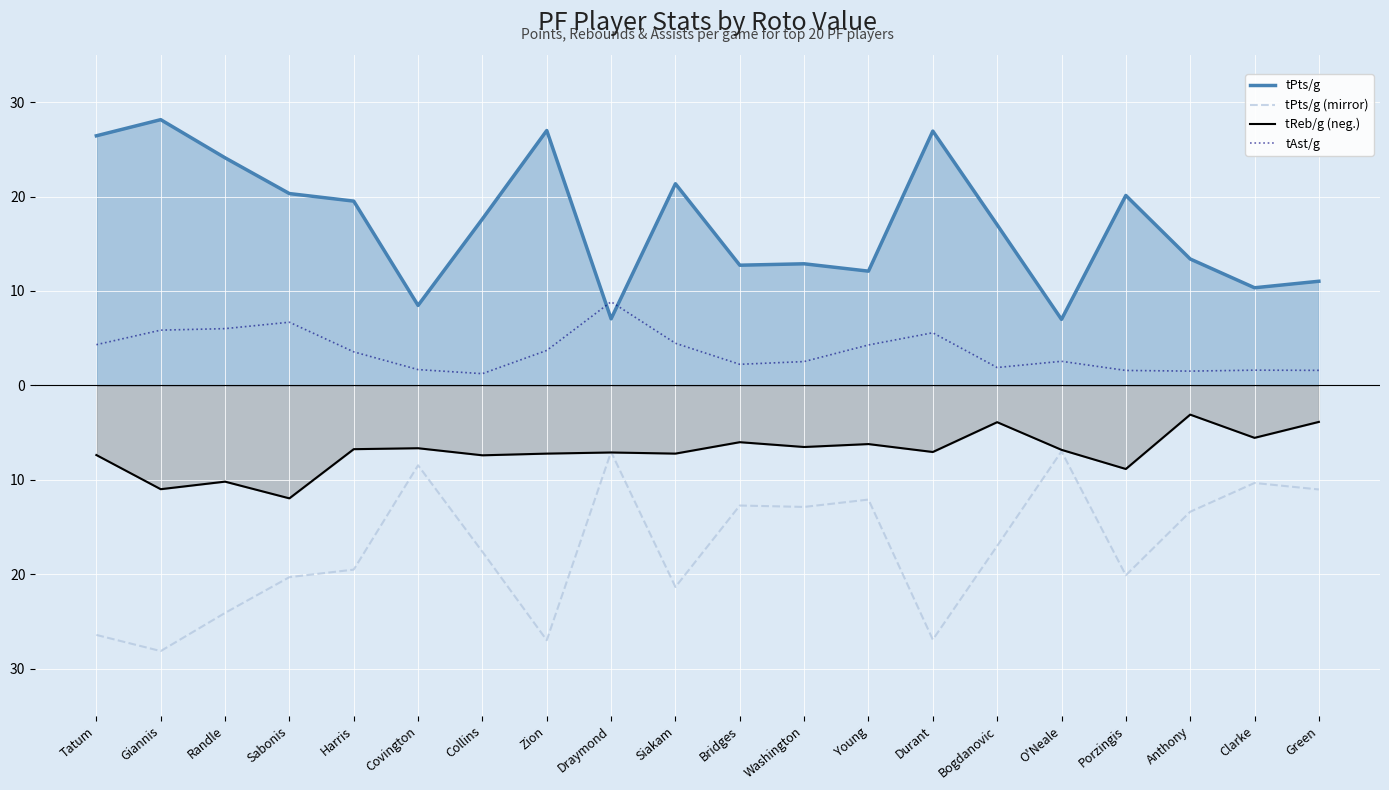

Reading left to right, extract all data points from this chart.

tPts/g: Tatum=26.4	Giannis=28.1	Randle=24.1	Sabonis=20.3	Harris=19.5	Covington=8.5	Collins=17.6	Zion=27.0	Draymond=7.0	Siakam=21.4	Bridges=12.7	Washington=12.9	Young=12.1	Durant=26.9	Bogdanovic=17.0	O'Neale=7.0	Porzingis=20.1	Anthony=13.4	Clarke=10.3	Green=11.0
tPts/g (mirror): Tatum=-26.4	Giannis=-28.1	Randle=-24.1	Sabonis=-20.3	Harris=-19.5	Covington=-8.5	Collins=-17.6	Zion=-27.0	Draymond=-7.0	Siakam=-21.4	Bridges=-12.7	Washington=-12.9	Young=-12.1	Durant=-26.9	Bogdanovic=-17.0	O'Neale=-7.0	Porzingis=-20.1	Anthony=-13.4	Clarke=-10.3	Green=-11.0
tReb/g (neg.): Tatum=-7.4	Giannis=-11.0	Randle=-10.2	Sabonis=-12.0	Harris=-6.8	Covington=-6.7	Collins=-7.4	Zion=-7.2	Draymond=-7.1	Siakam=-7.2	Bridges=-6.0	Washington=-6.5	Young=-6.2	Durant=-7.1	Bogdanovic=-3.9	O'Neale=-6.8	Porzingis=-8.9	Anthony=-3.1	Clarke=-5.6	Green=-3.9
tAst/g: Tatum=4.3	Giannis=5.8	Randle=6.0	Sabonis=6.7	Harris=3.5	Covington=1.7	Collins=1.2	Zion=3.7	Draymond=8.9	Siakam=4.5	Bridges=2.2	Washington=2.5	Young=4.3	Durant=5.6	Bogdanovic=1.9	O'Neale=2.5	Porzingis=1.6	Anthony=1.5	Clarke=1.6	Green=1.6